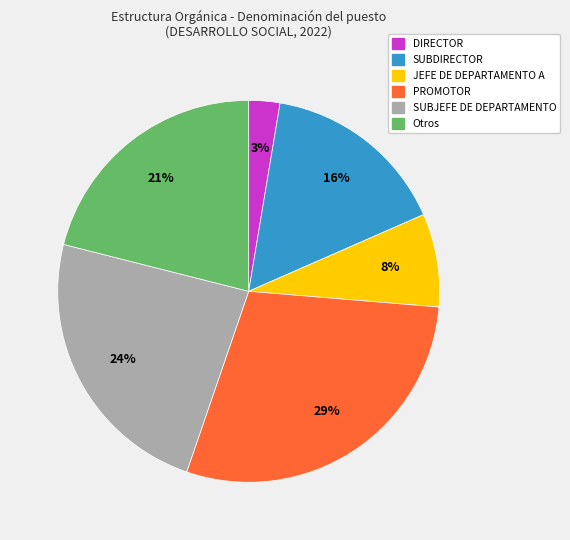

Does DIRECTOR account for over 50% of the chart?

No